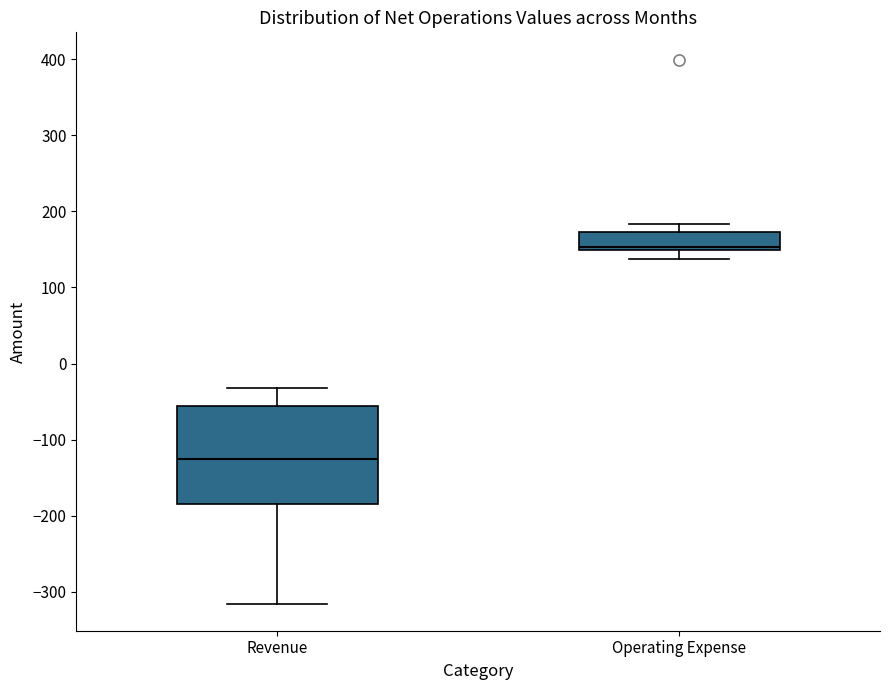

Which box has the lowest median line?

Revenue